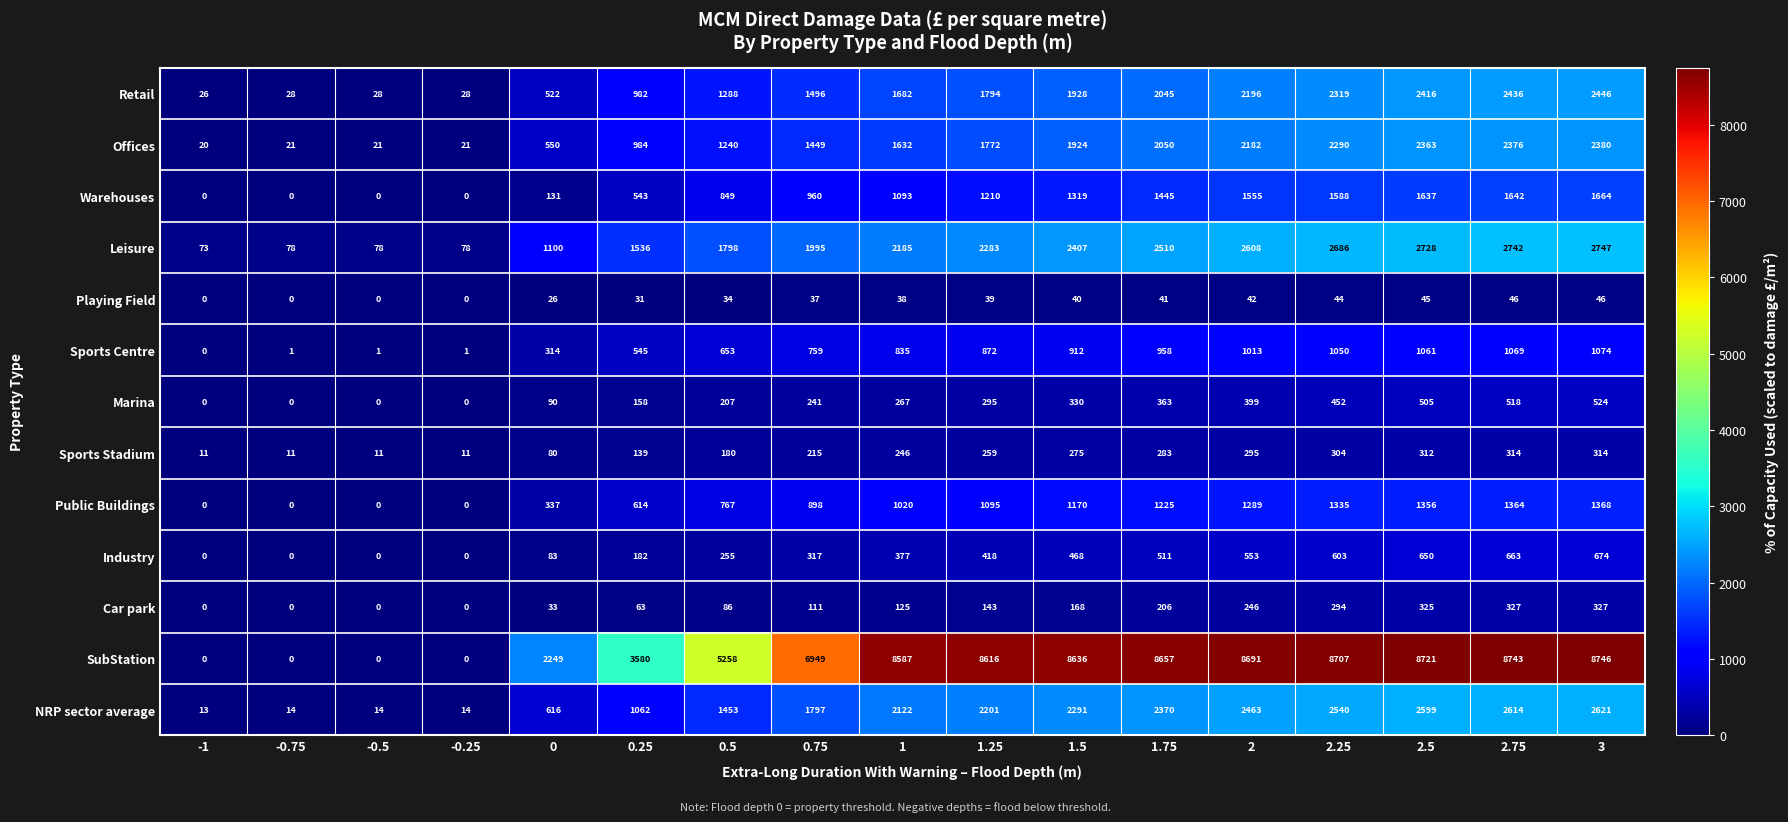

What is the spread (max minus min) of values at 0.25?

3549